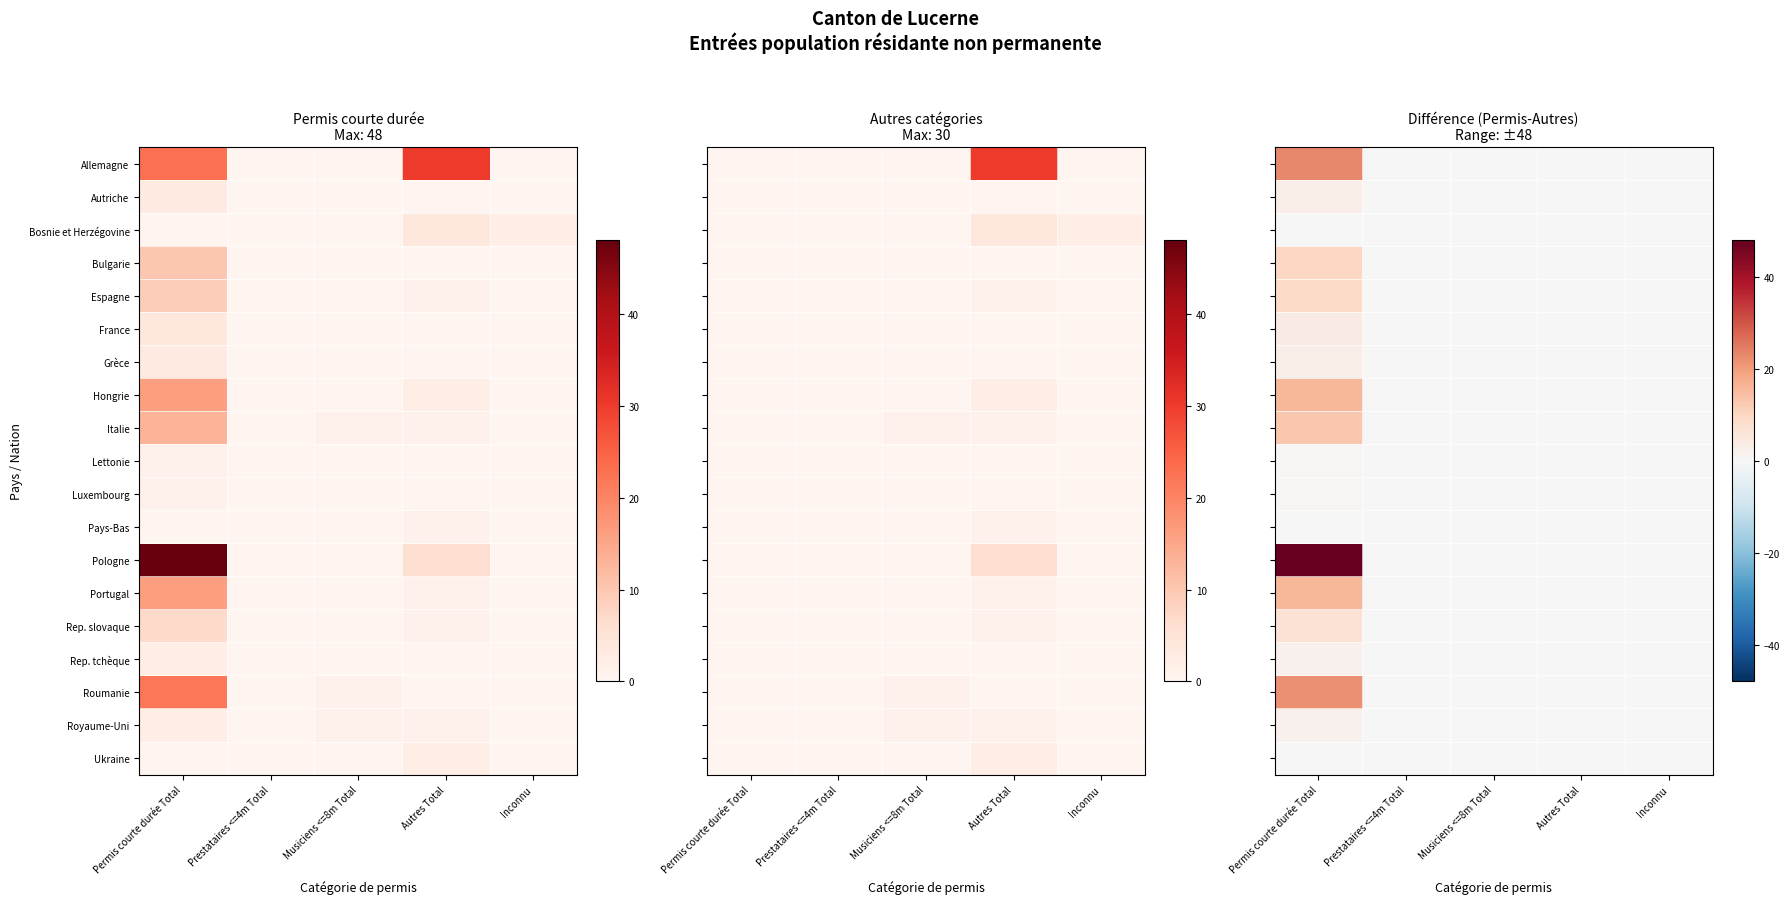

What is the difference between the maximum and minimum values in the Roumanie series?

22